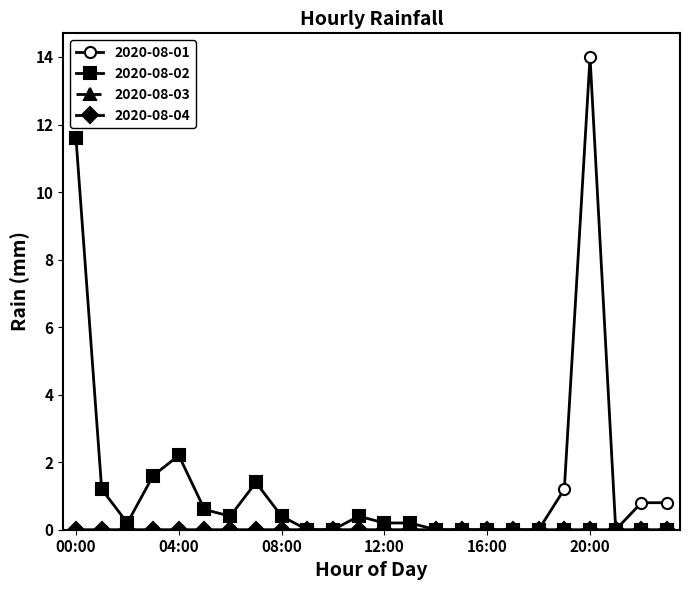

True or false: 2020-08-02 and 2020-08-01 cross at least once.

False